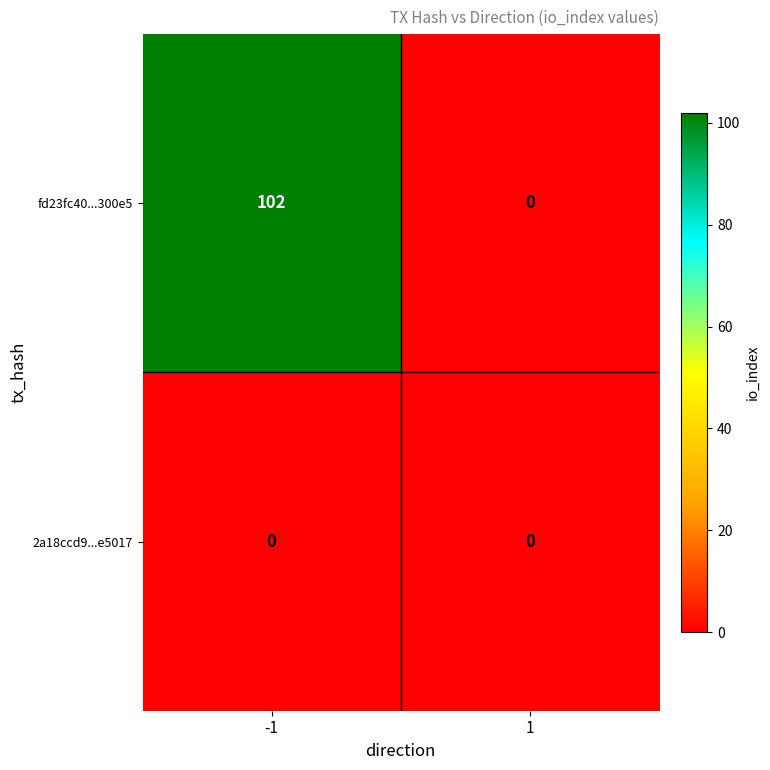

Reading left to right, extract all data points from this chart.

fd23fc40...300e5: -1=102	1=0
2a18ccd9...e5017: -1=0	1=0